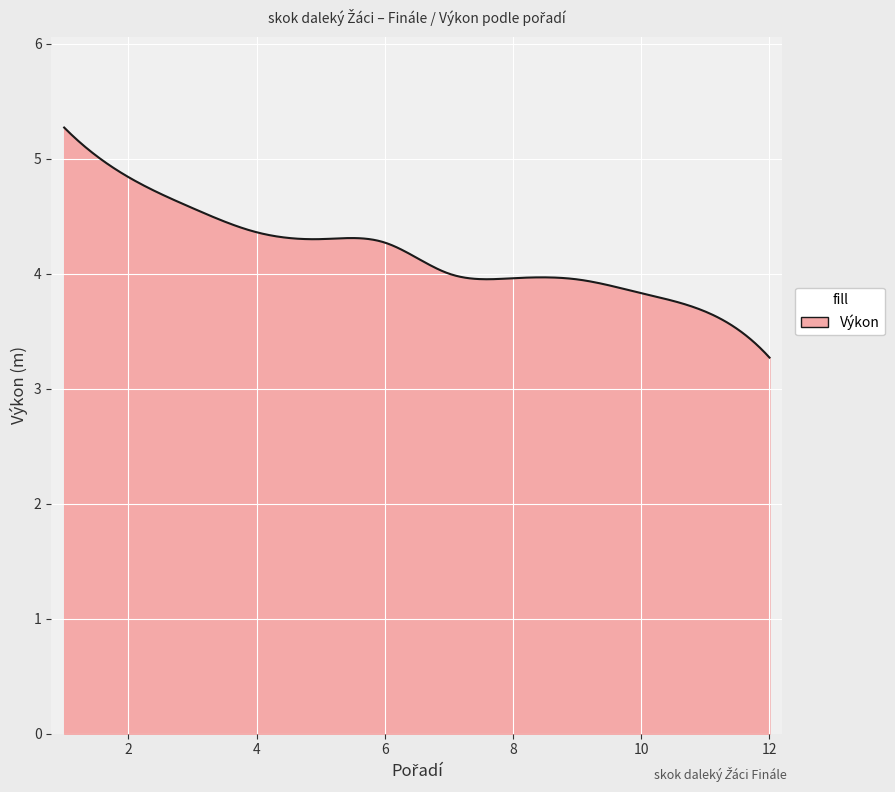

What is the minimum value shown in the chart?

3.3